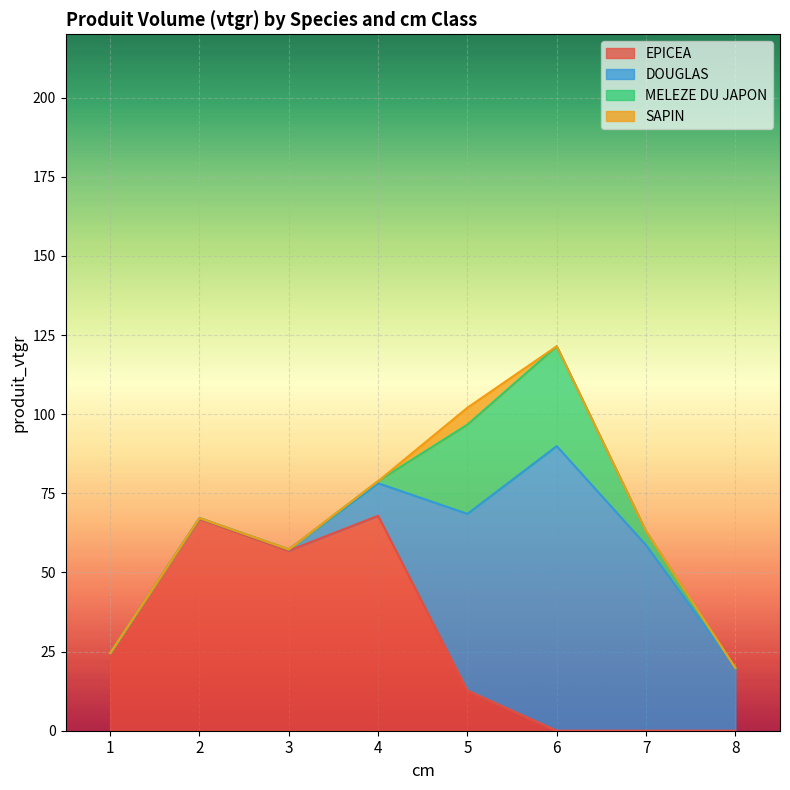

Which category has the lowest value across all series?

6